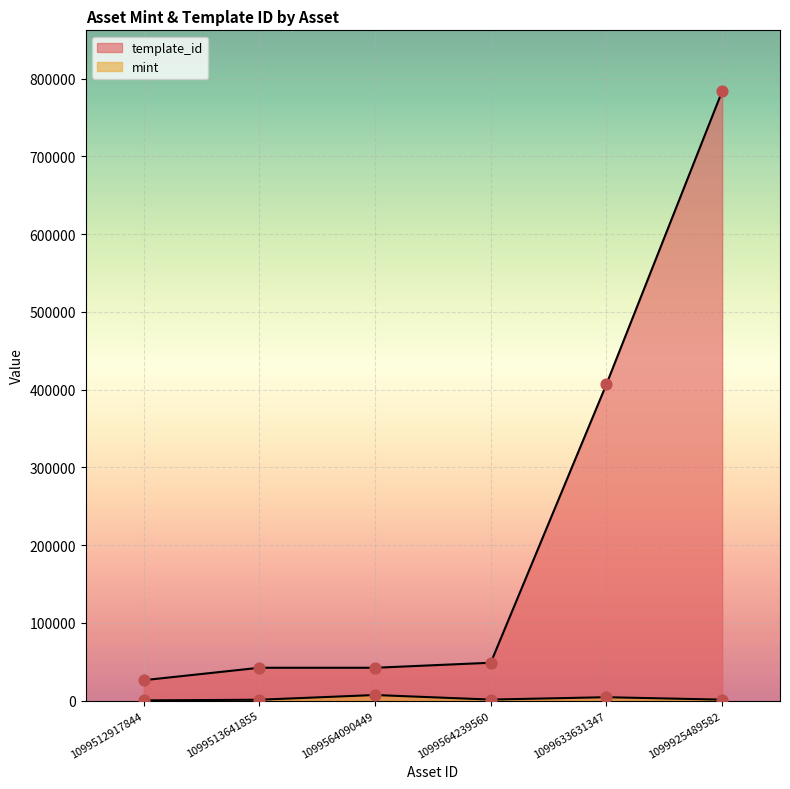

What are all the series names shown in the legend?

mint, template_id